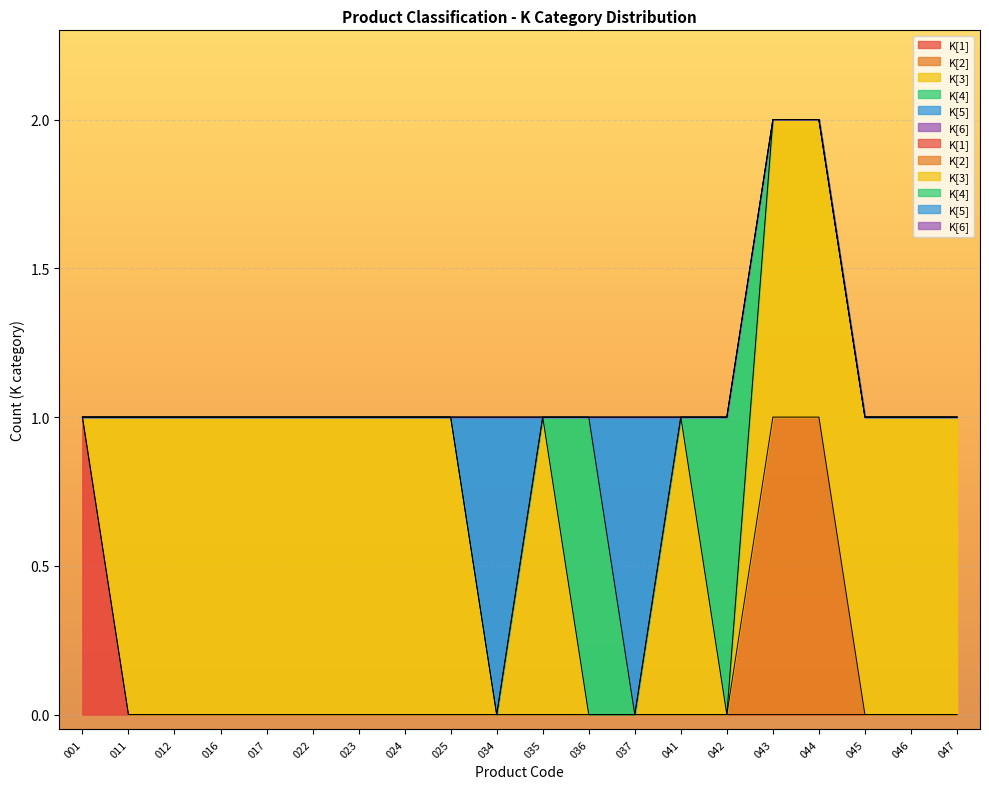

What is the maximum value for K[2]?

1